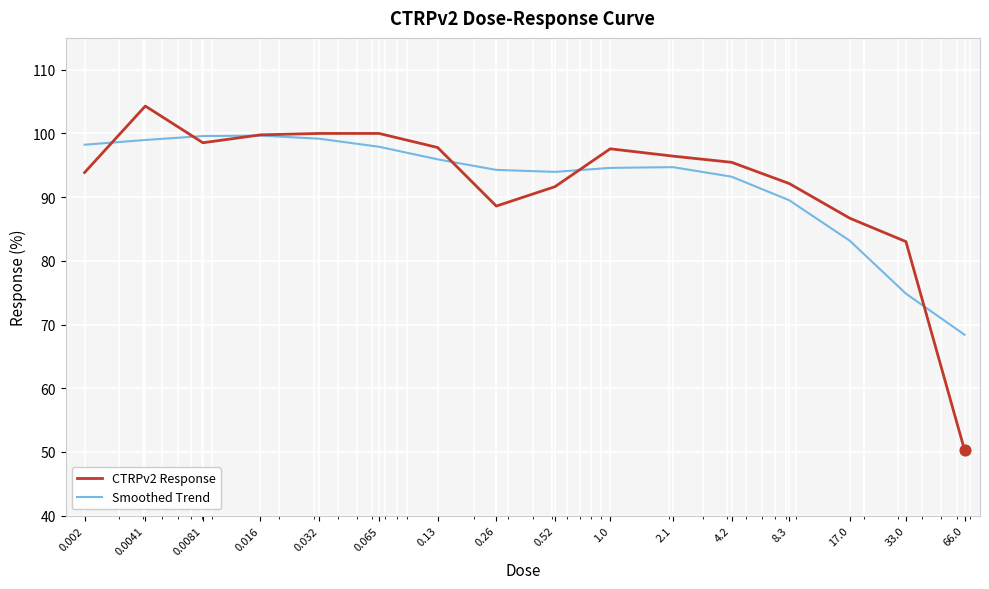

What is the smallest value displayed?

50.3